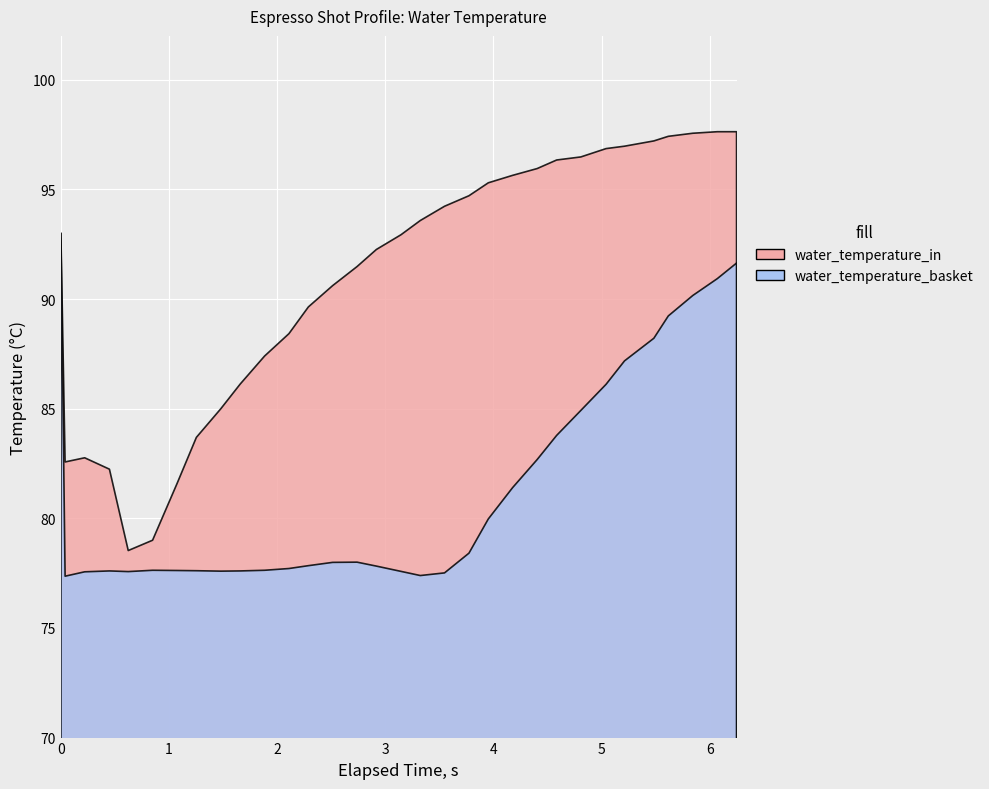

What is the sum of the water_temperature_in values at 14 and 3?

173.7